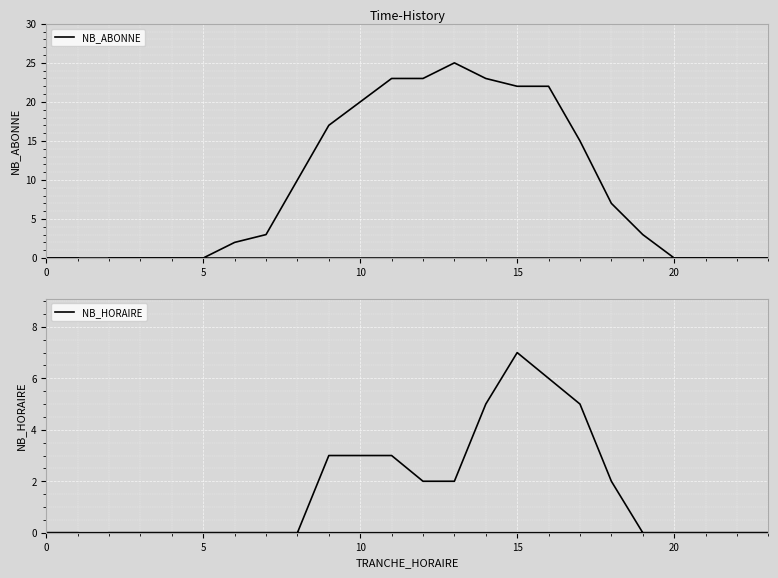

How many values in NB_HORAIRE are above zero?

10